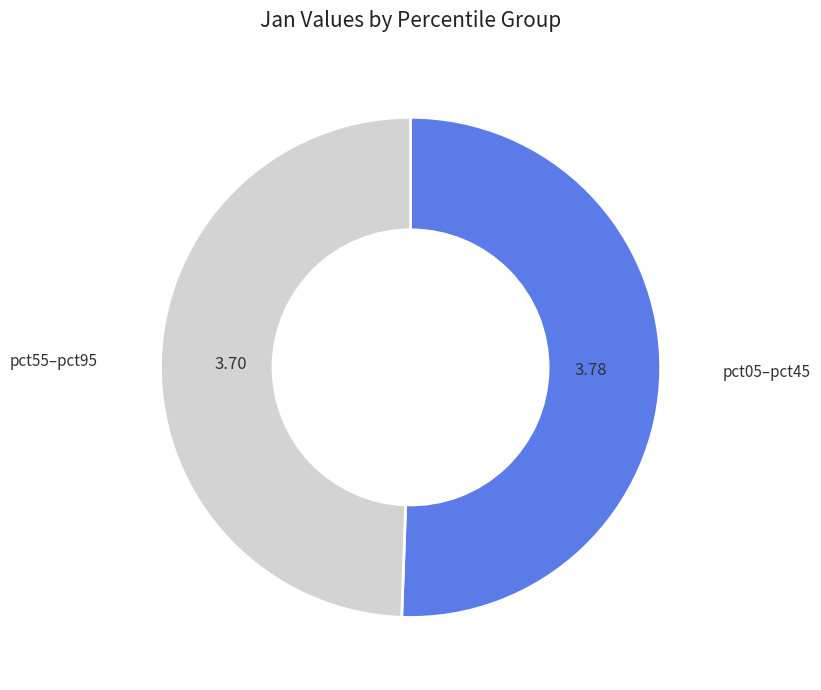

Is there a majority slice in this chart?

Yes